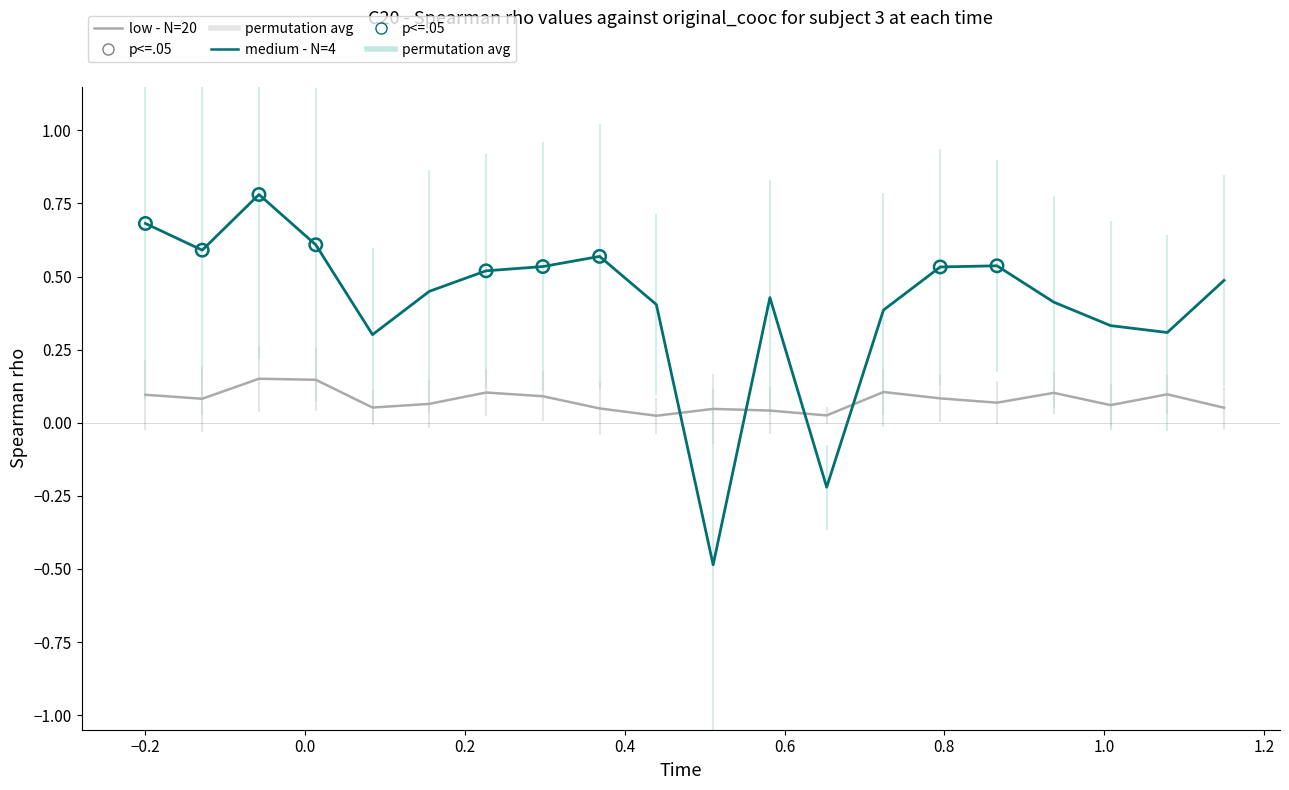

What is the total value across all series at 0.2?

0.8